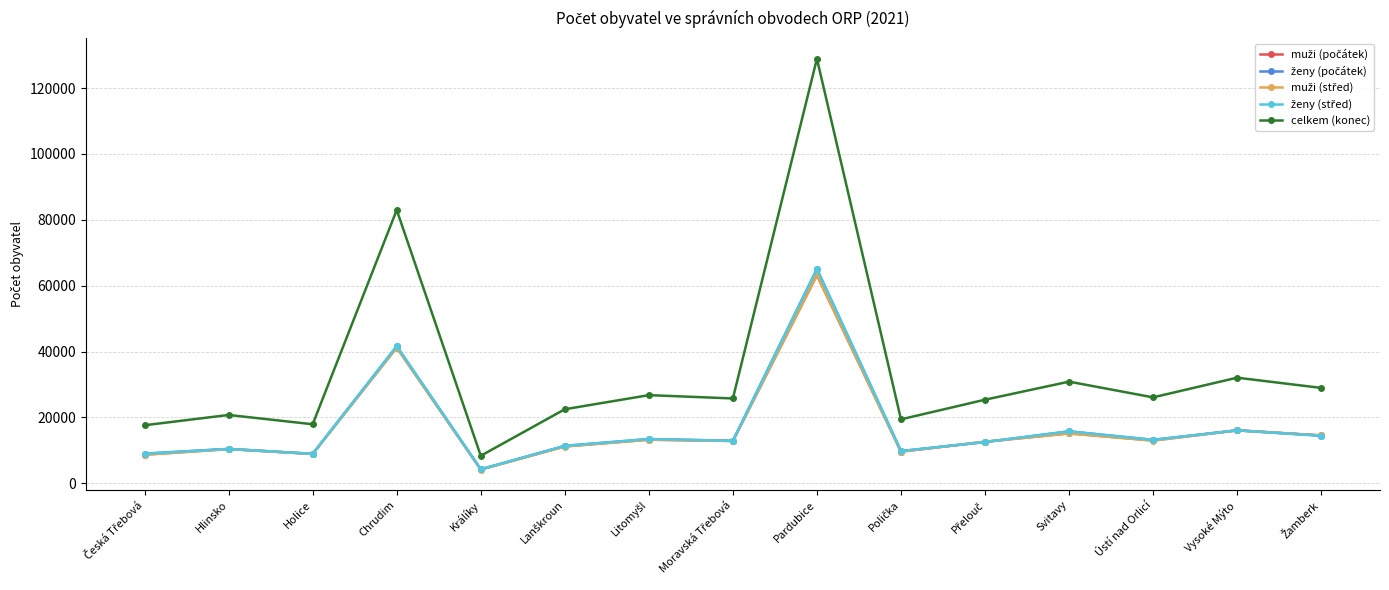

At how many categories does at least one series exceed 78862?

2